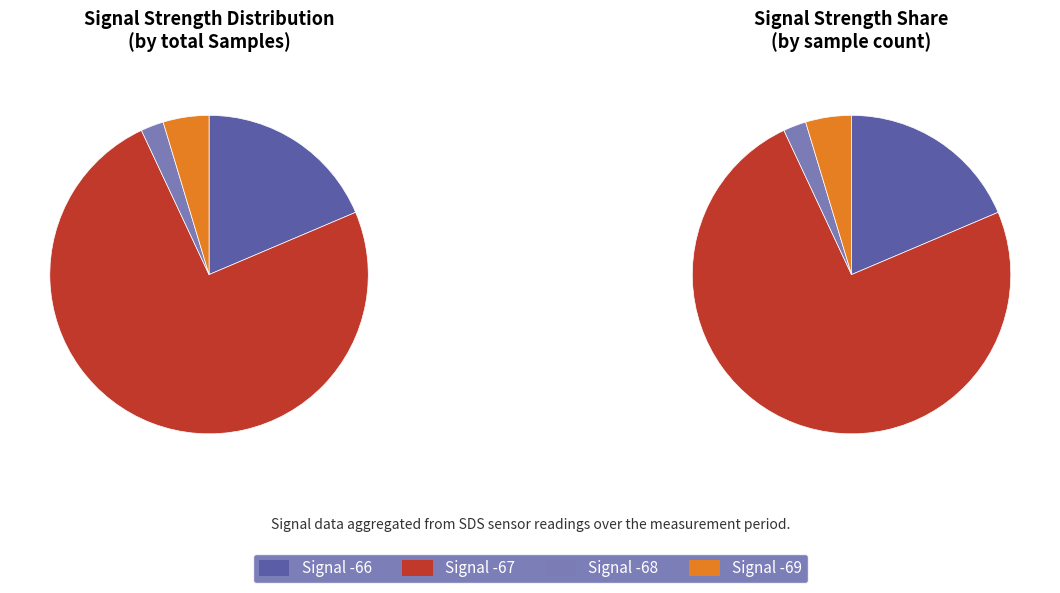

The BME280_humidity slice represents 8% of the pie. True or false?

False